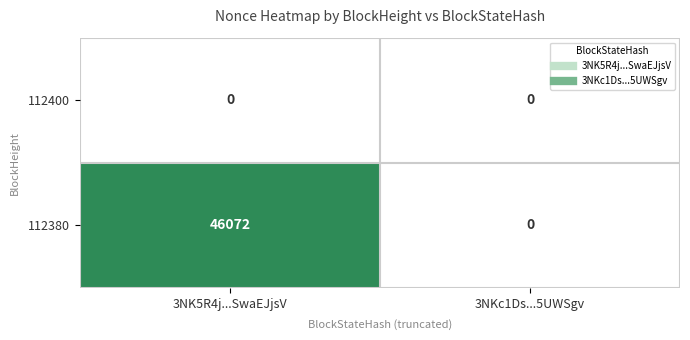

What is the difference between the highest and lowest values at 3NK5R4j...SwaEJjsV?

46072